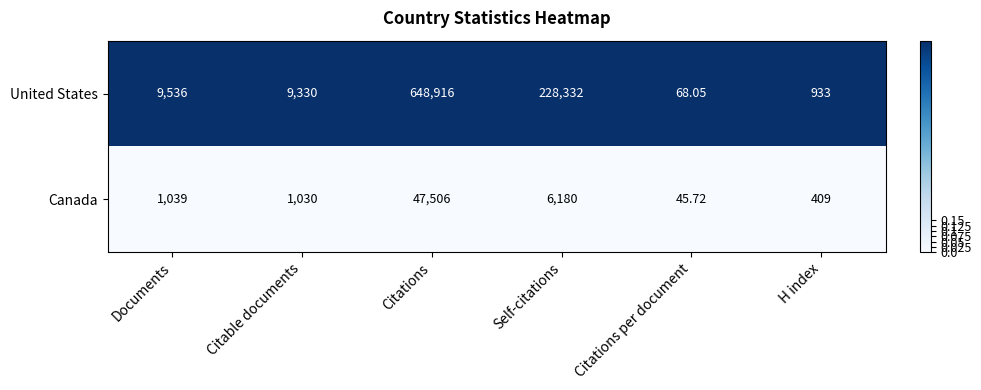

Rank the series by their average value, from lowest to highest.

Canada, United States